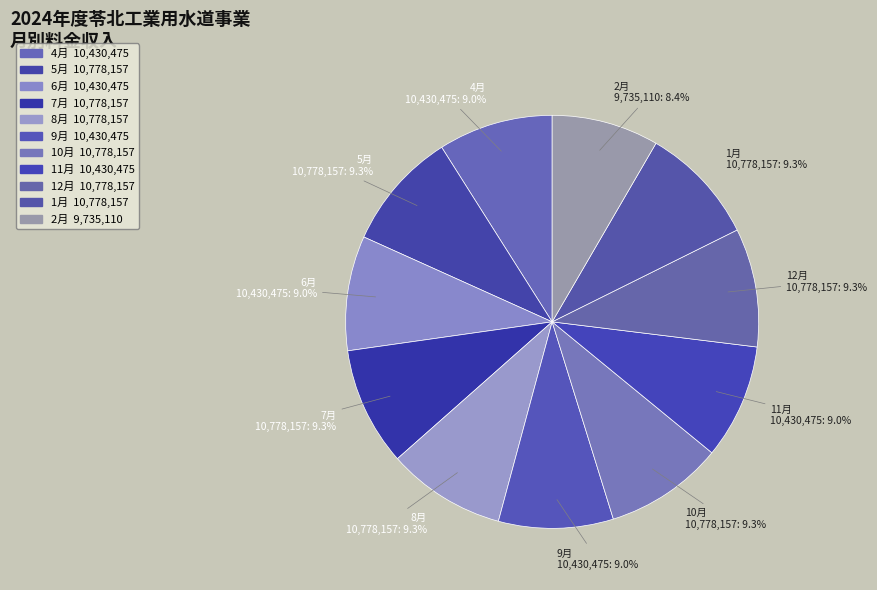

Is there a majority slice in this chart?

No